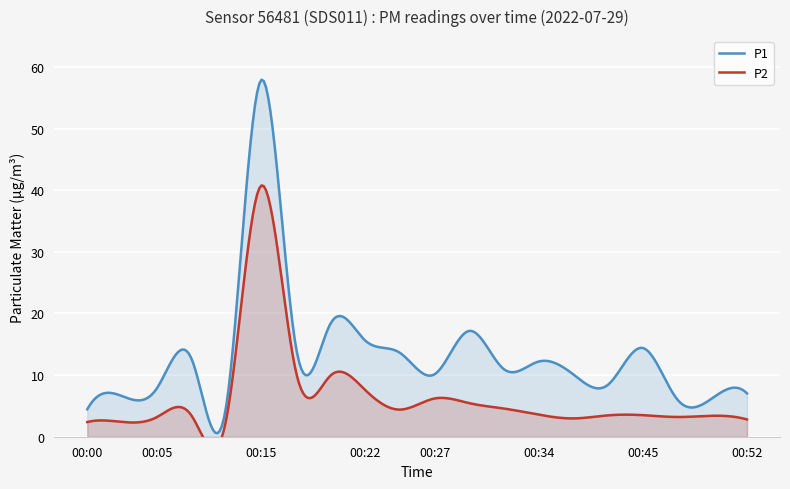

How many values in the P1 series are below 10?

8